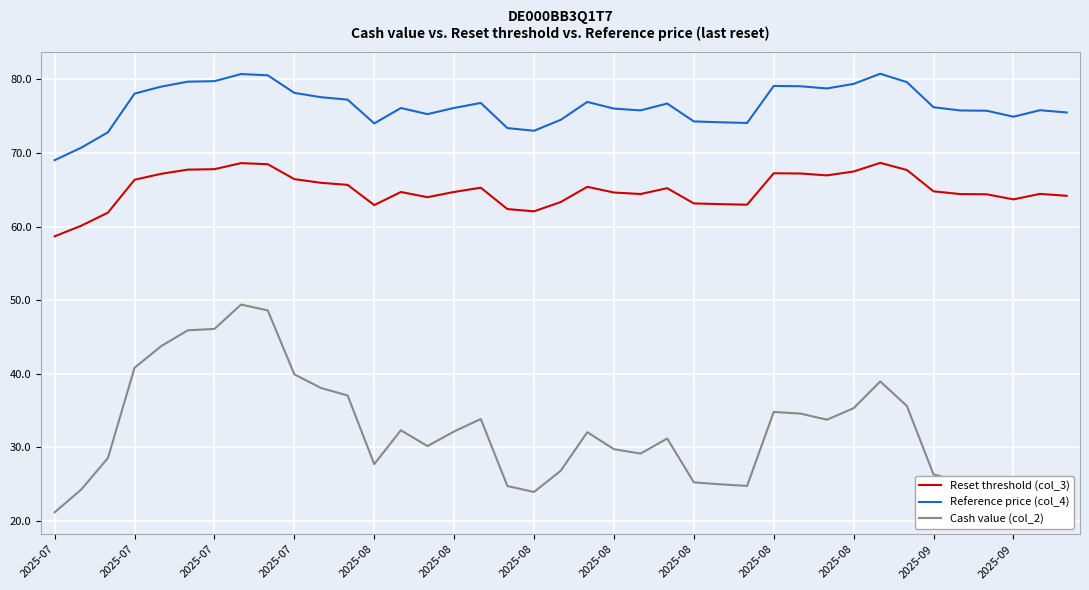

What is the smallest value displayed?

21.2